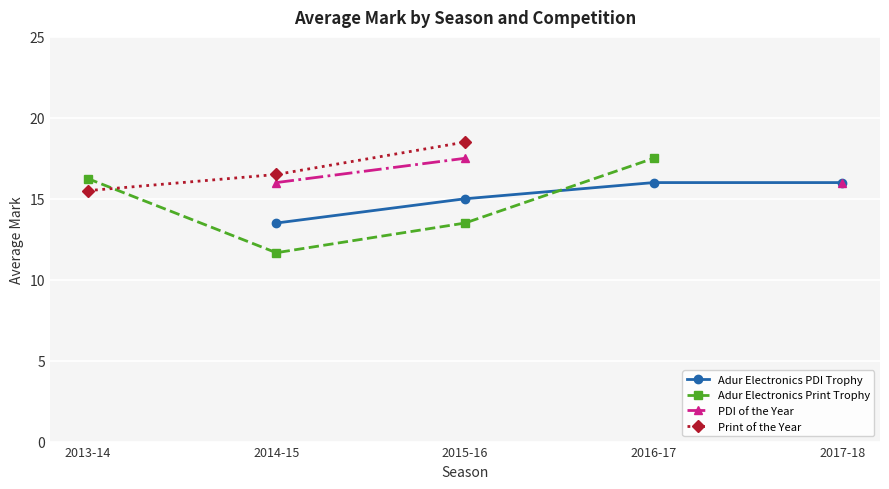

True or false: Adur Electronics PDI Trophy and PDI of the Year cross at least once.

False